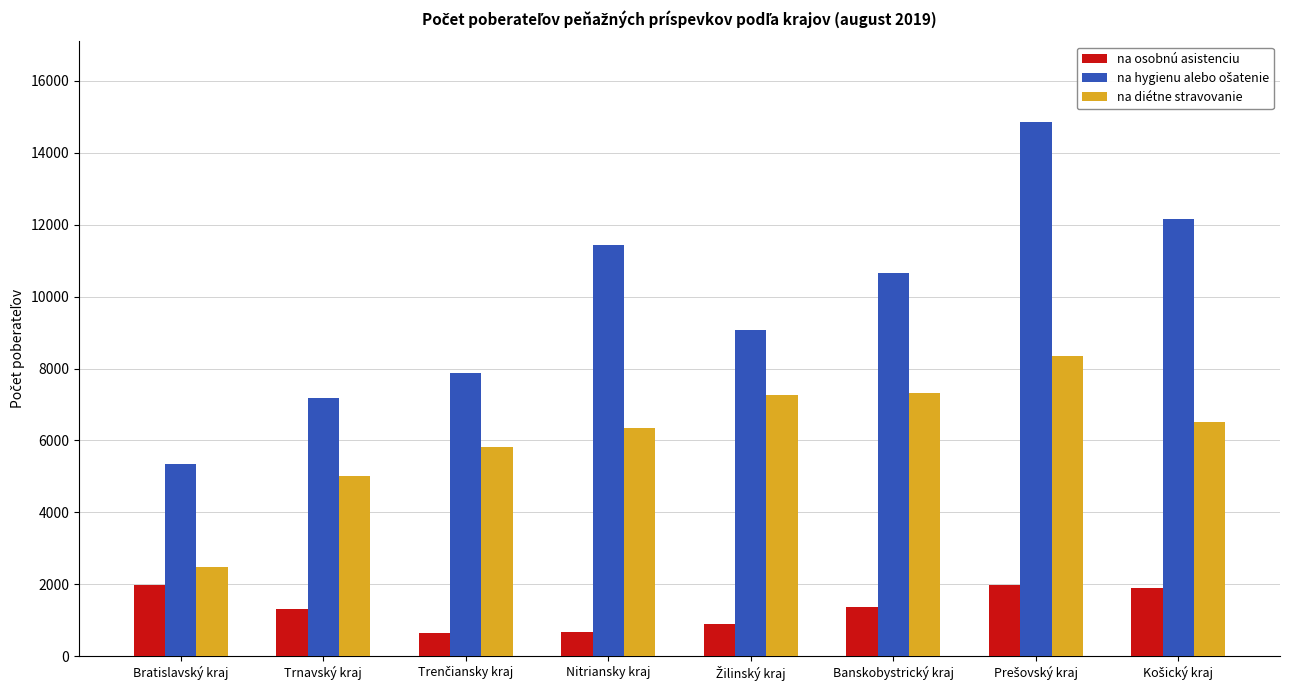

What is the spread (max minus min) of values at Banskobystrický kraj?

9276